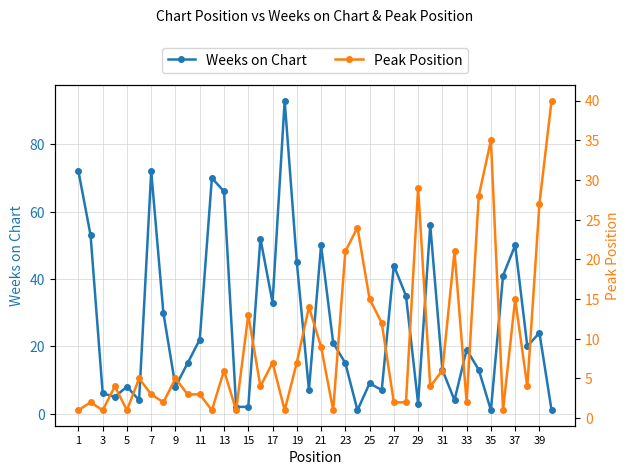

What is the sum of all Peak Position values?

382